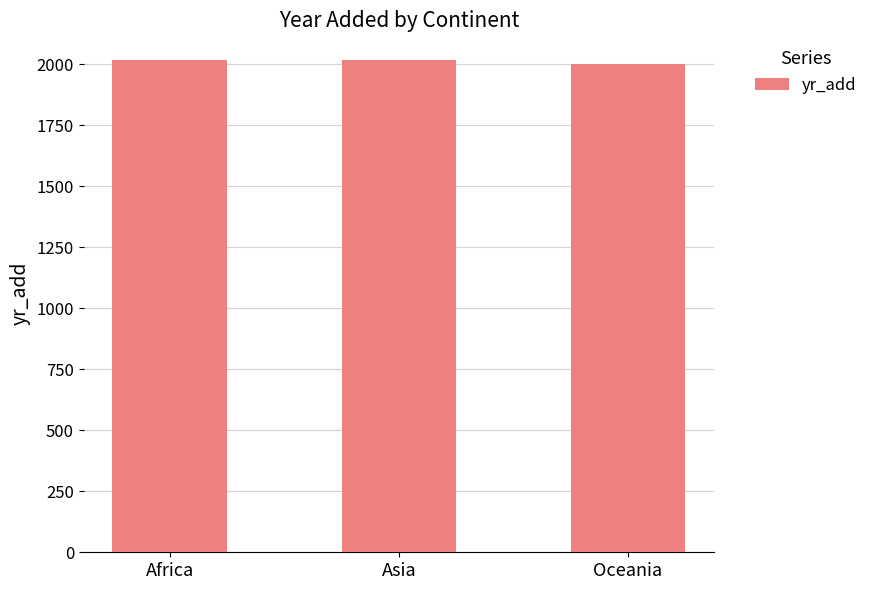

Reading right to left, extract all data points from this chart.

Oceania=2000	Asia=2018	Africa=2018